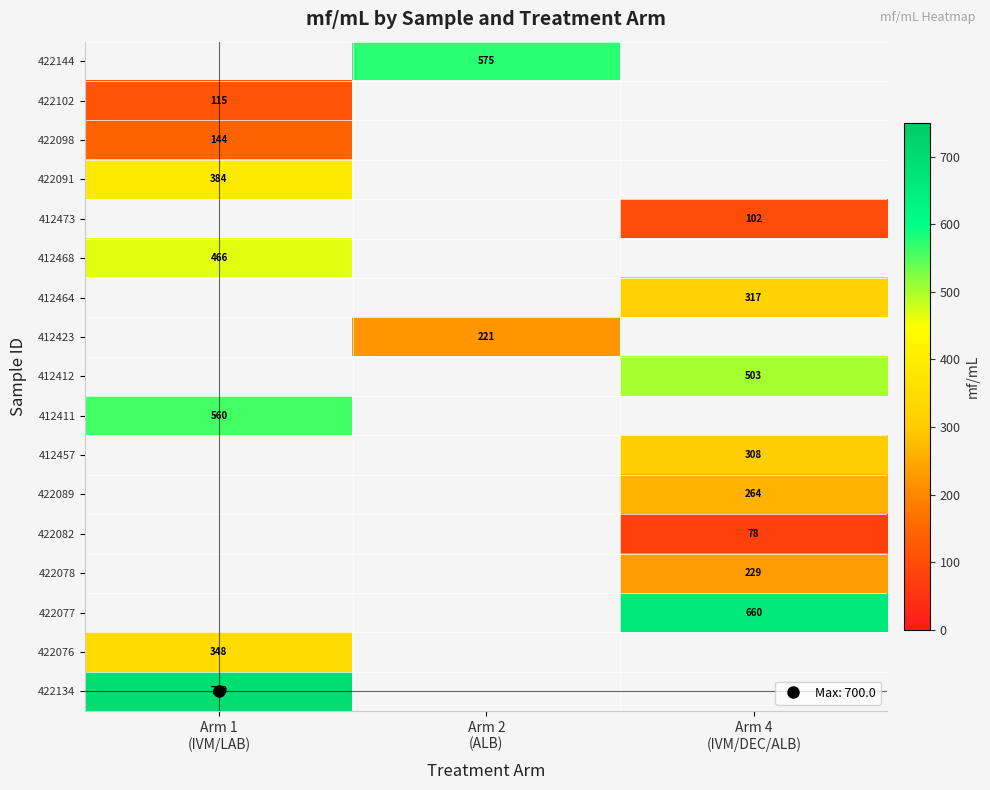

Which has a higher value, Arm 4
(IVM/DEC/ALB) or Arm 1
(IVM/LAB)?

Arm 1
(IVM/LAB)